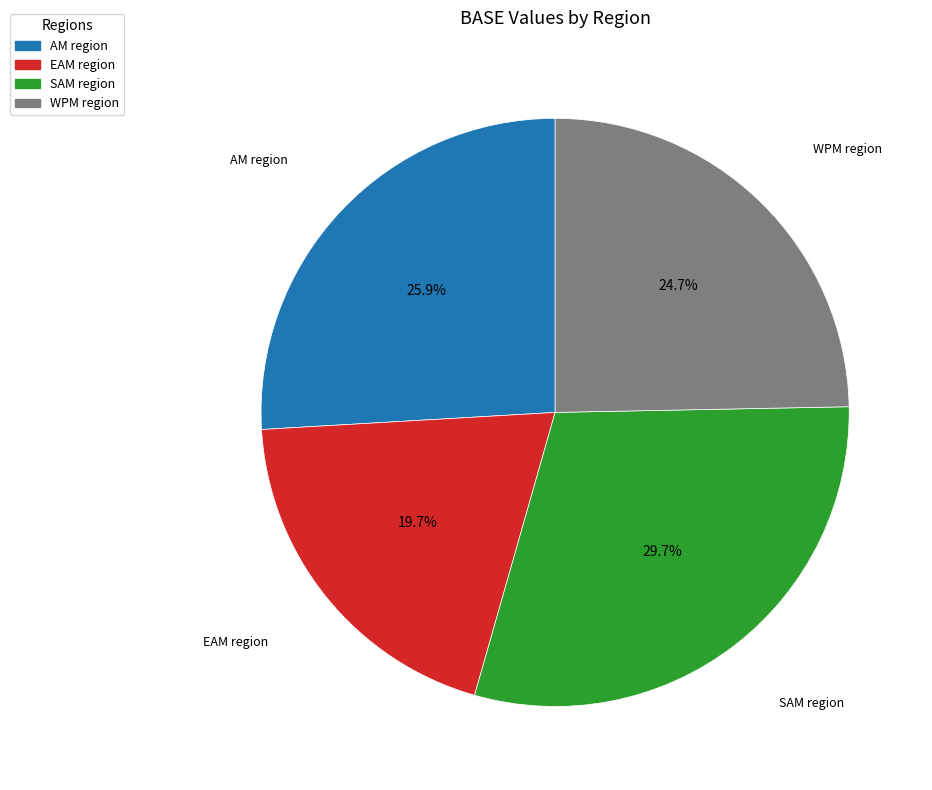

Rank the categories by value from lowest to highest.

EAM region, WPM region, AM region, SAM region